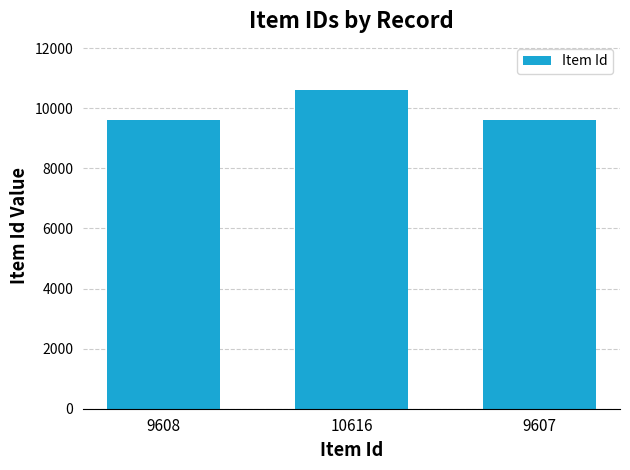

What is the sum of all values?

29831